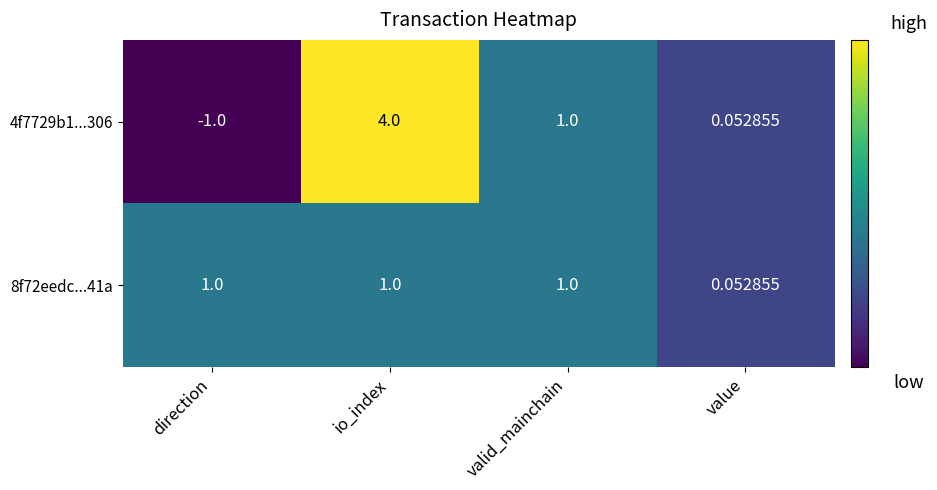

Between direction and valid_mainchain, which series saw the biggest shift?

4f7729b1...306